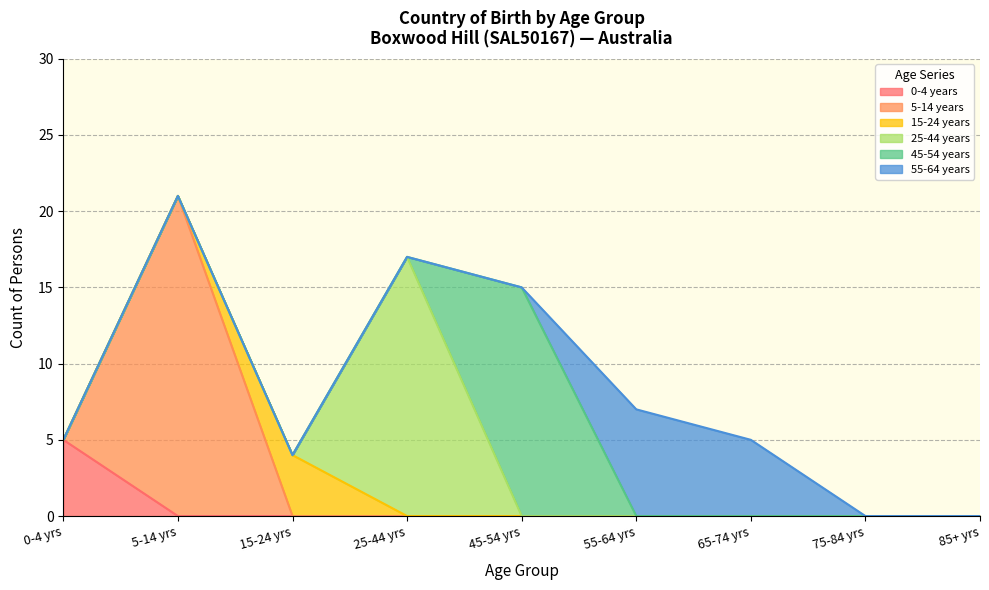

How many lines are shown in the chart?

6